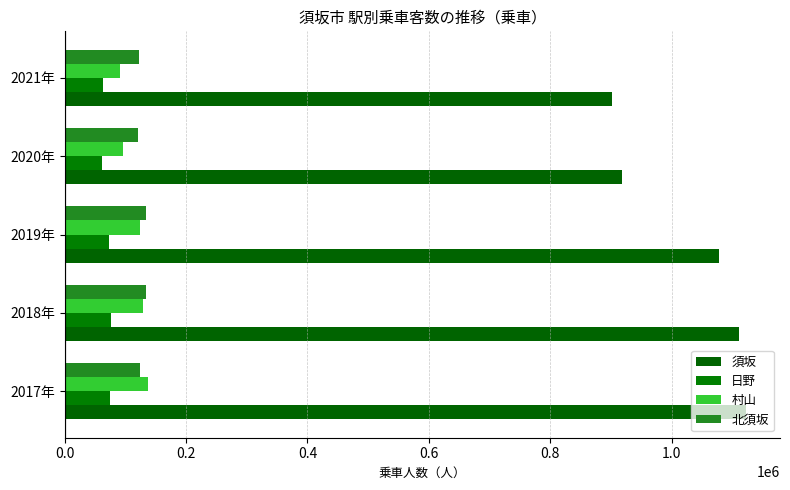

Reading left to right, transcribe all the data shown in this chart.

須坂: 1122010	1110381	1077546	917714	901581
日野: 74990	76671	72519	62394	63582
村山: 136786	129792	124321	96331	91171
北須坂: 124079	133780	133553	121297	122149